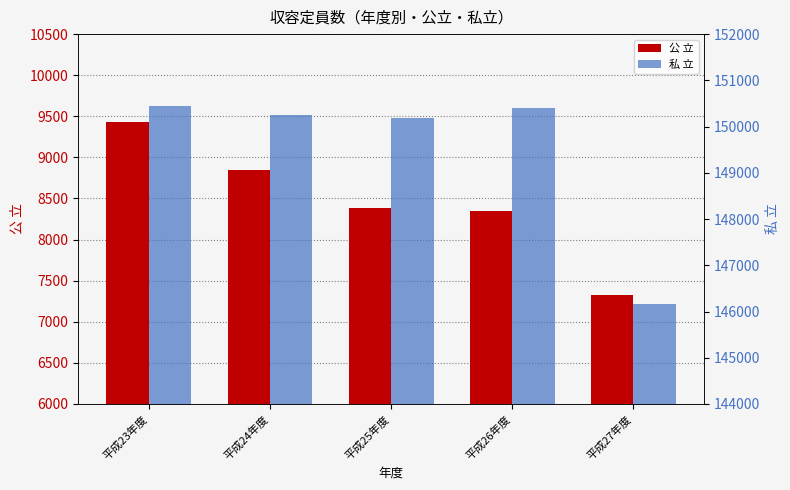

Is the value of 私 立 at 平成23年度 greater than the value of 公 立 at 平成27年度?

Yes